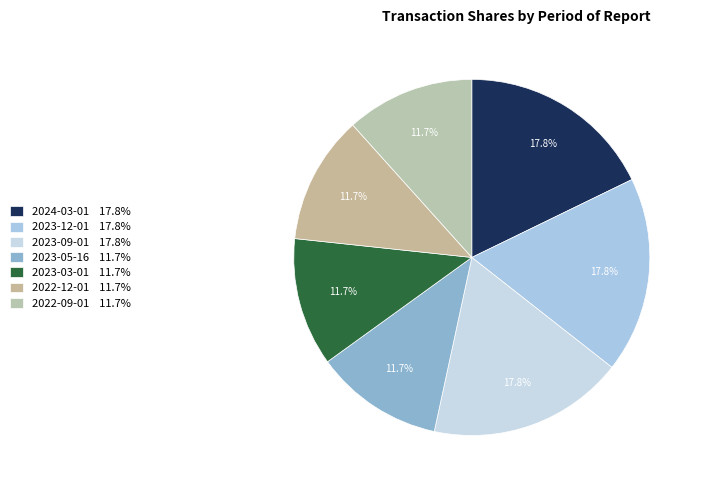

Is it true that 2023-03-01 is 12% of the pie?

True